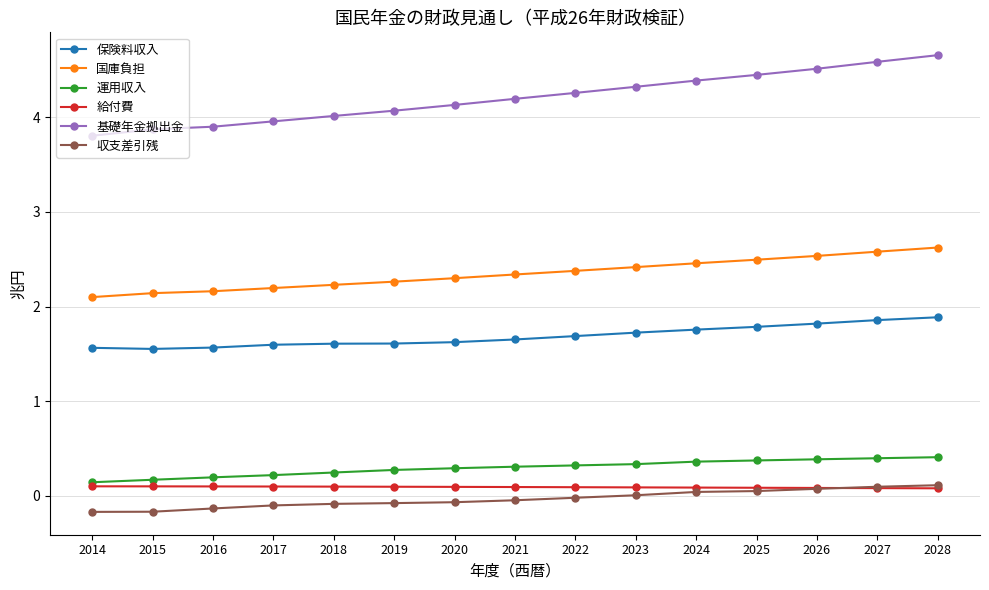

What is the sum of all 運用収入 values?

4.4